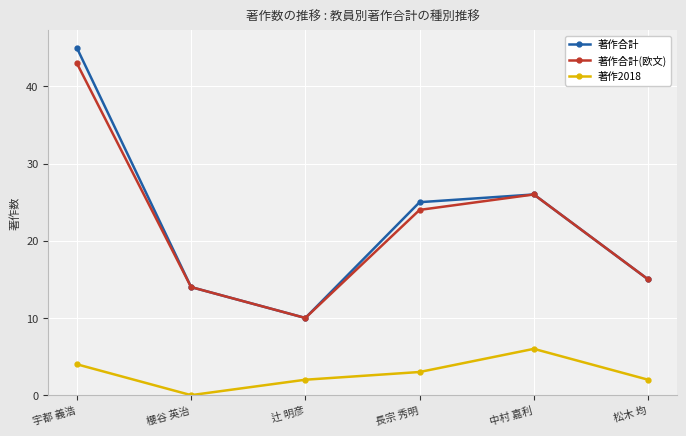

At which category does the chart reach its peak across all series?

宇都 義浩